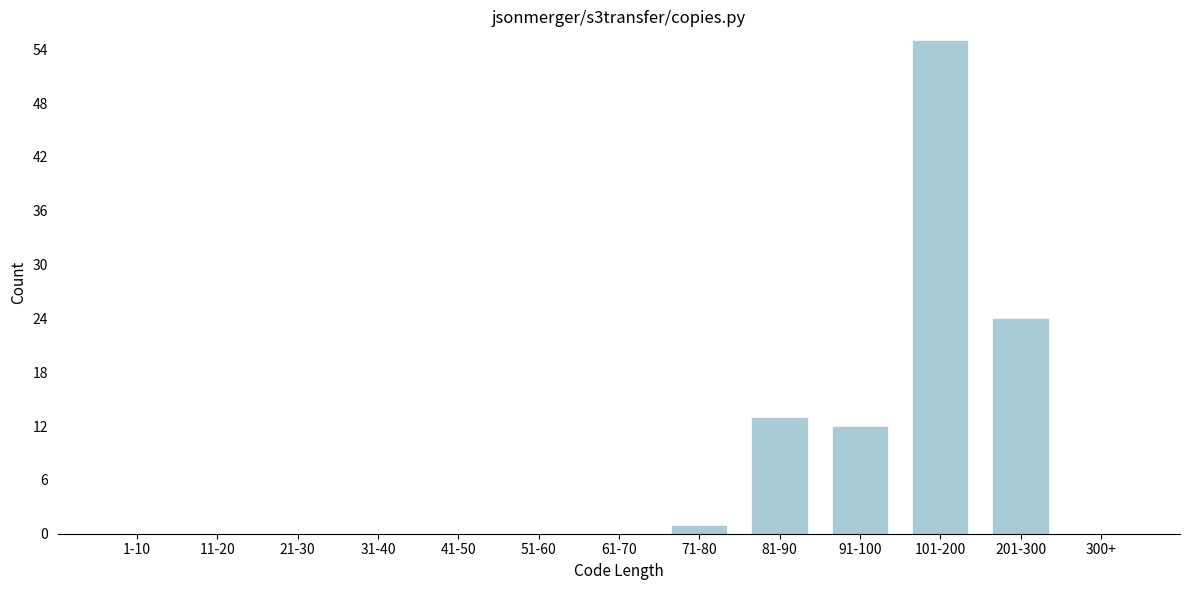

Reading left to right, transcribe all the data shown in this chart.

1-10=0	11-20=0	21-30=0	31-40=0	41-50=0	51-60=0	61-70=0	71-80=1	81-90=13	91-100=12	101-200=55	201-300=24	300+=0